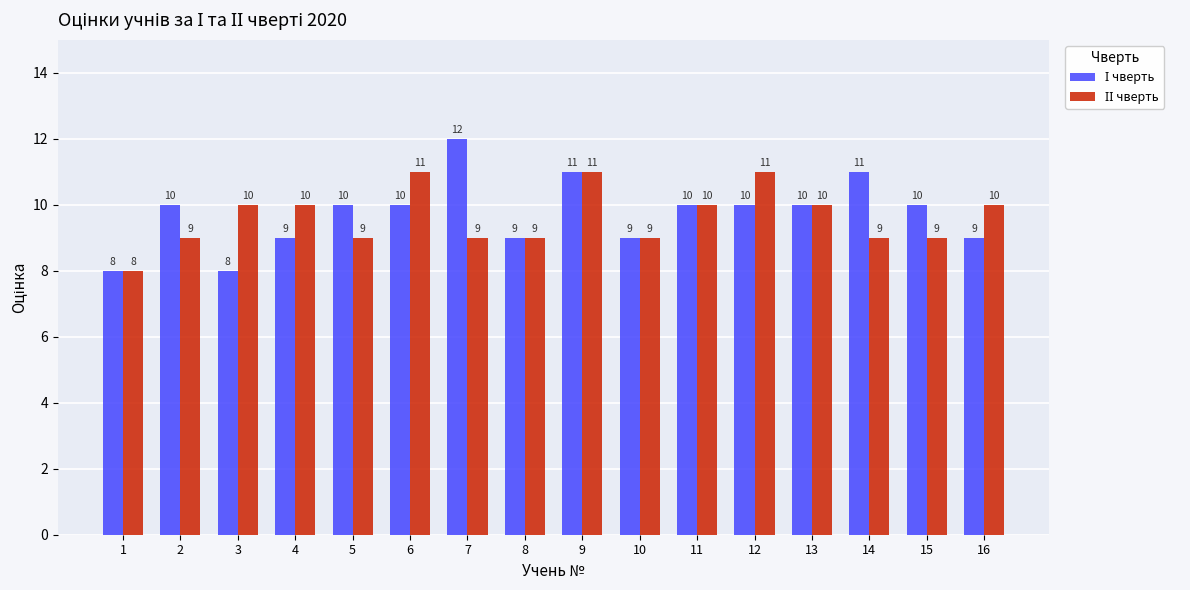

At which category is the sum across all series the highest?

9